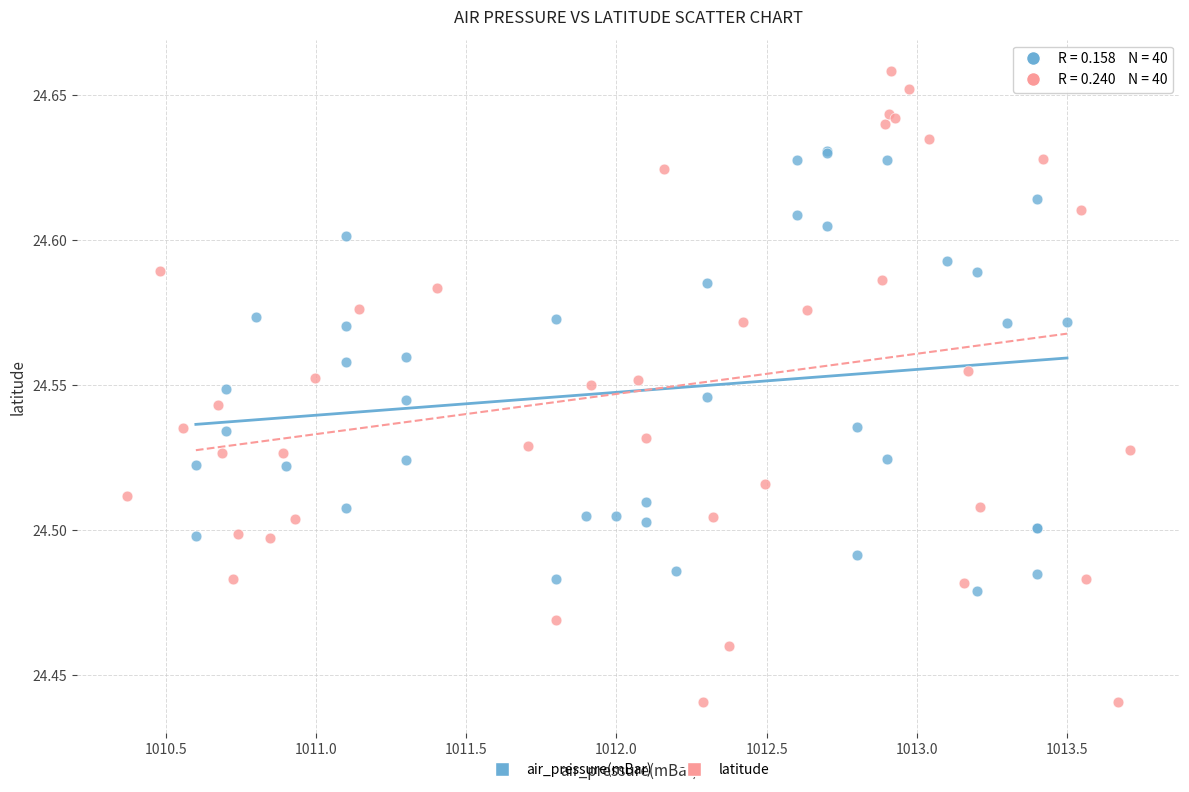

Which series reaches the minimum Y coordinate?

latitude